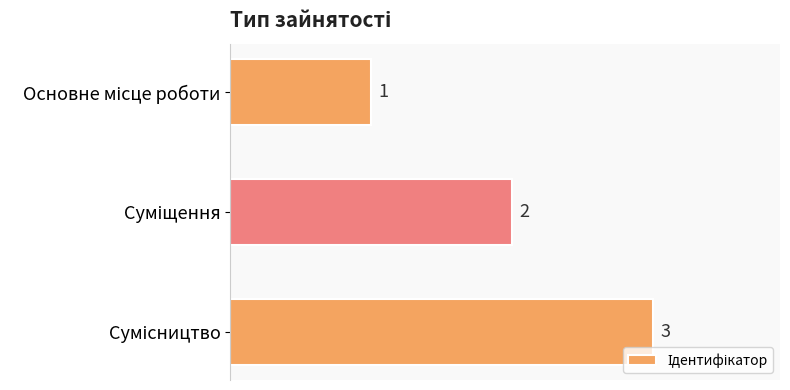

What is the value of the 2nd bar from the top?

2